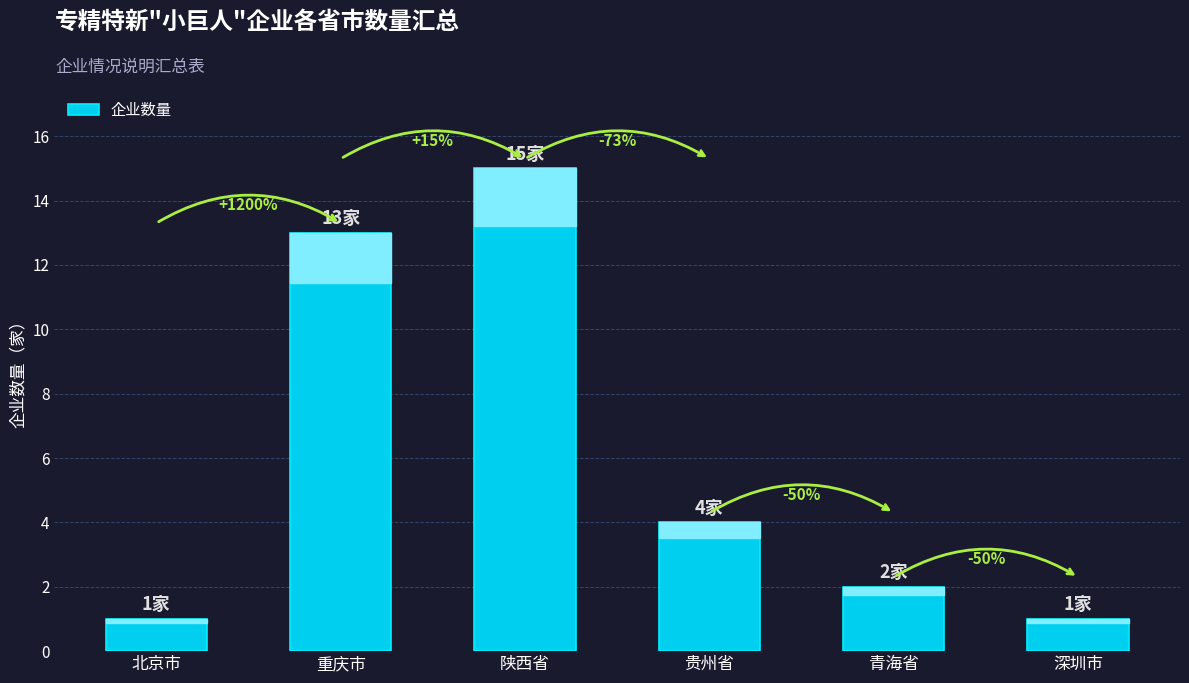

True or false: the data shows 4 at 贵州省.

True